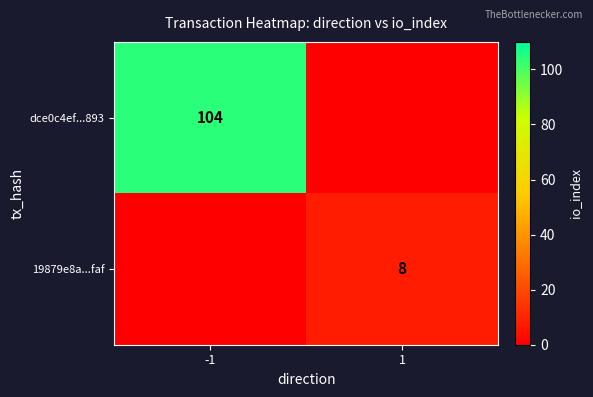

Is the value of 19879e8a...faf at 1 greater than the value of dce0c4ef...893 at -1?

No